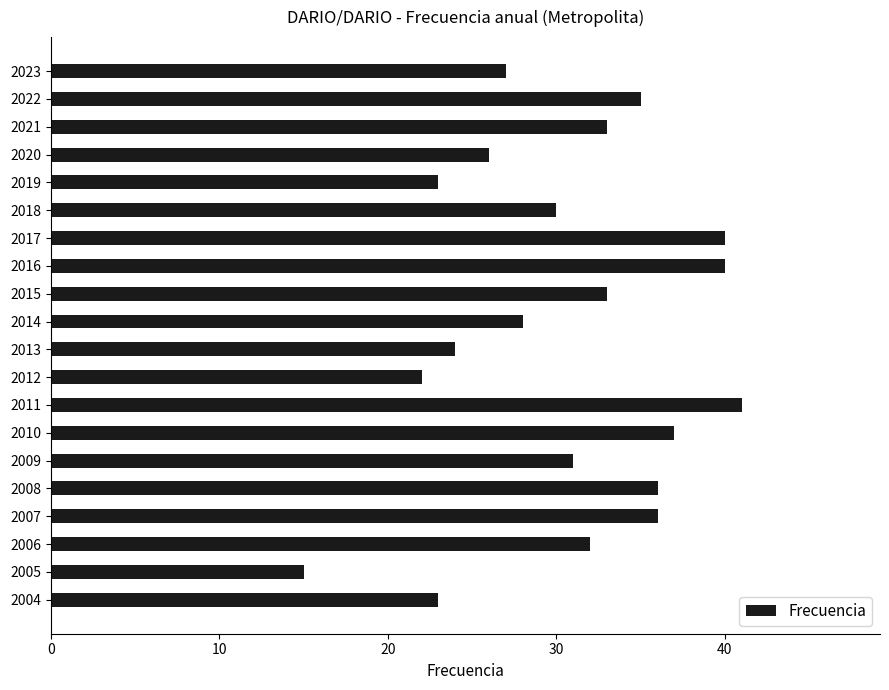

What is the difference between the maximum and minimum values?

26